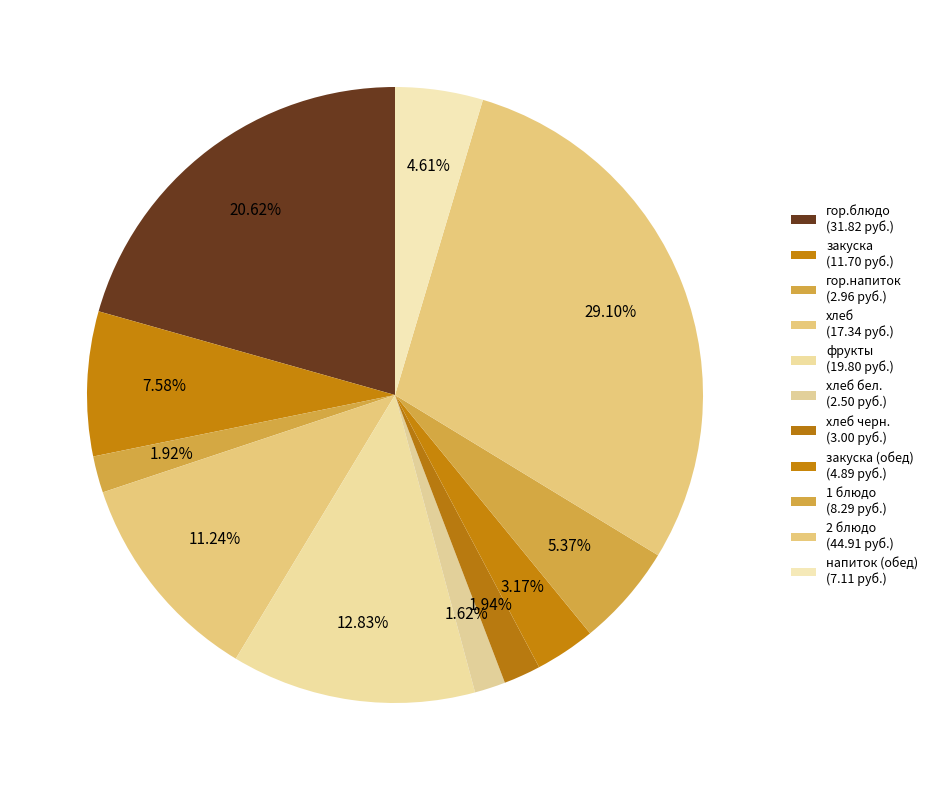

Which category has the smallest portion of the pie?

хлеб бел.